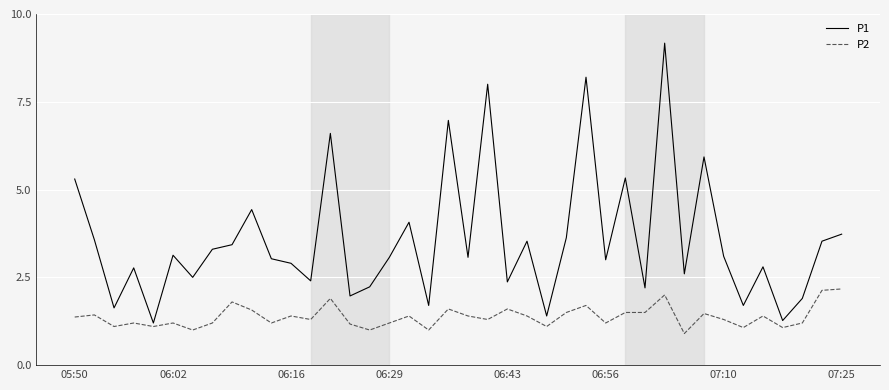

What is the smallest value displayed?

0.9